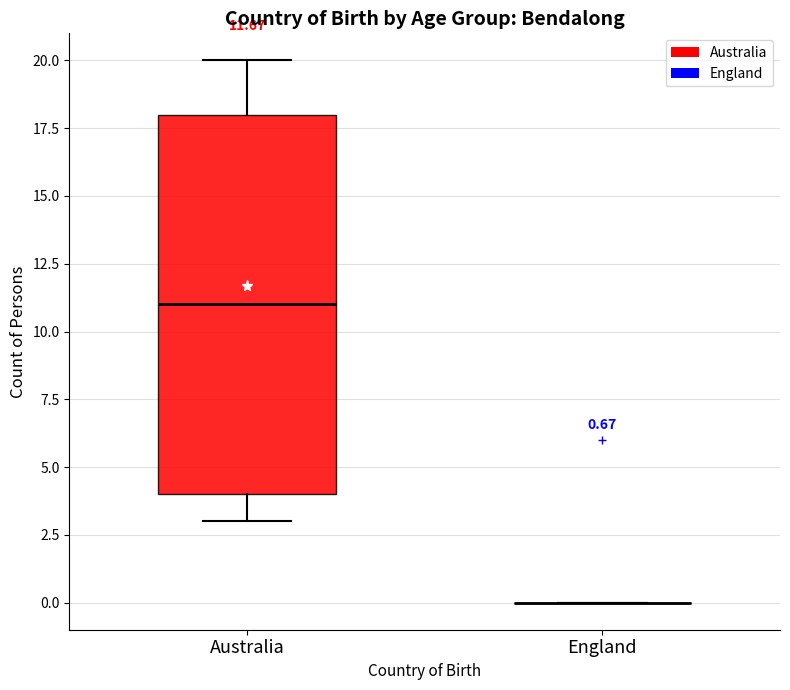

Comparing the boxes themselves (not the whiskers), which one is the tallest?

Australia